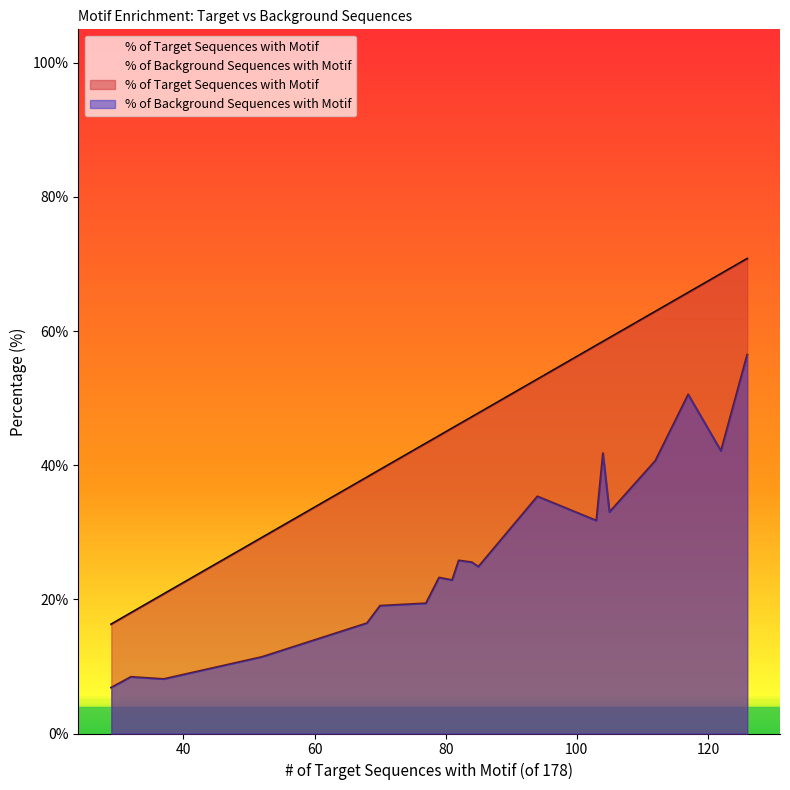

What are all the series names shown in the legend?

% of Target Sequences with Motif, % of Background Sequences with Motif